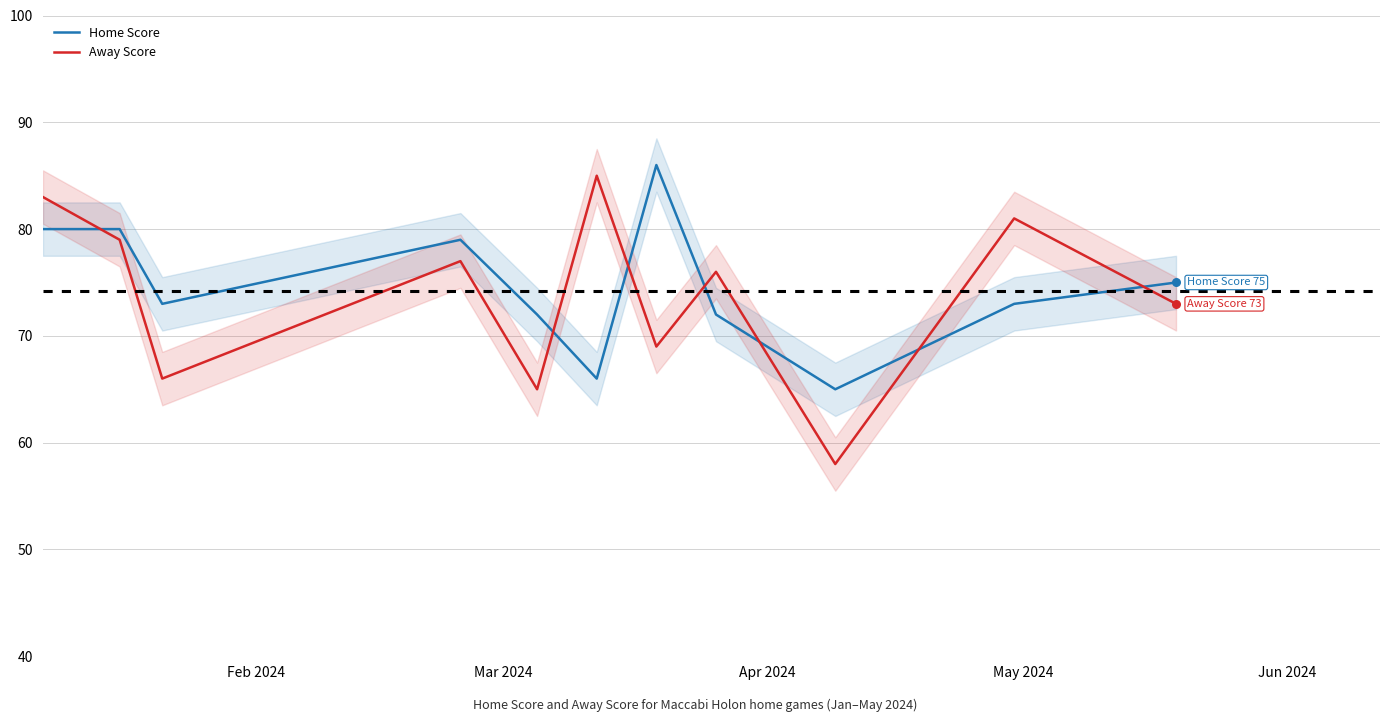

At how many categories does at least one series exceed 67?

10